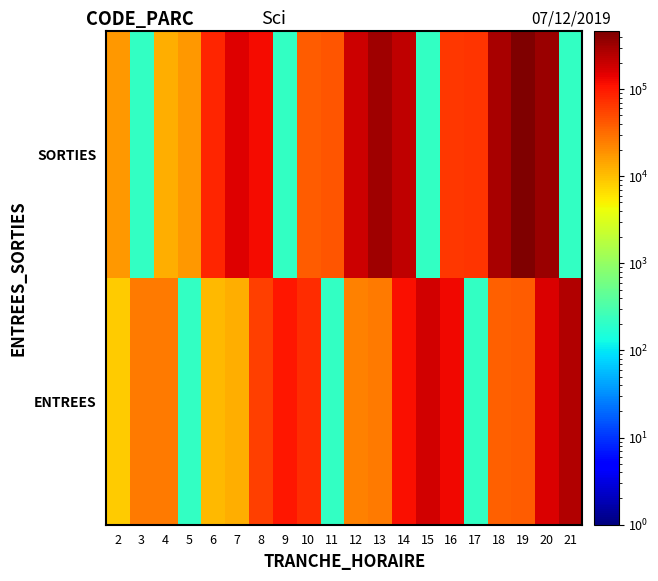

At which category does the chart reach its peak across all series?

19